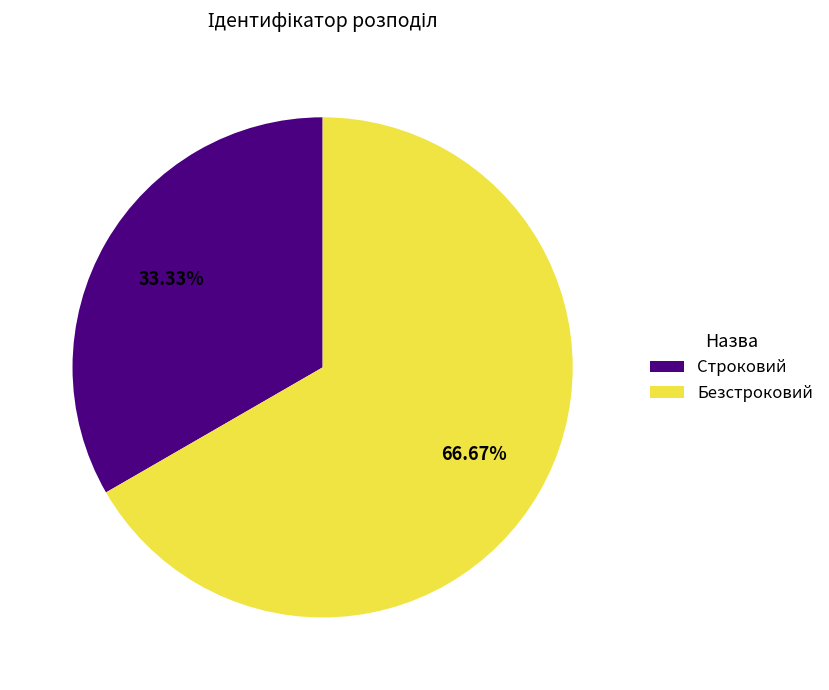

How many segments does this pie chart have?

2